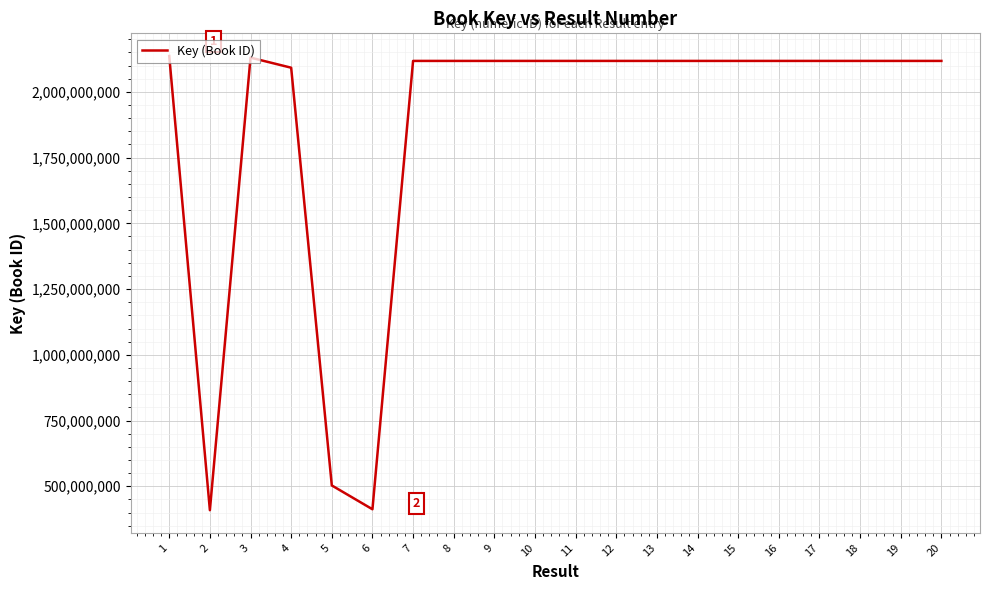

Approximately how many times larger is the value at 20 compared to 6?

5.1